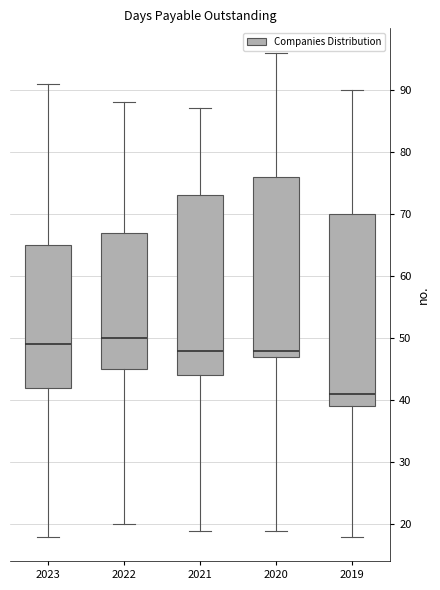

Reading left to right, transcribe this box plot: for each box, give where its median line is, the range the box spans, and where its two whiskers end, as read against the y-axis. The values are not printed on the chart, so give them approximately, as read against the axis.

2023: median 49, box 42 to 65, whiskers 18 to 91
2022: median 50, box 45 to 67, whiskers 20 to 88
2021: median 48, box 44 to 73, whiskers 19 to 87
2020: median 48, box 47 to 76, whiskers 19 to 96
2019: median 41, box 39 to 70, whiskers 18 to 90